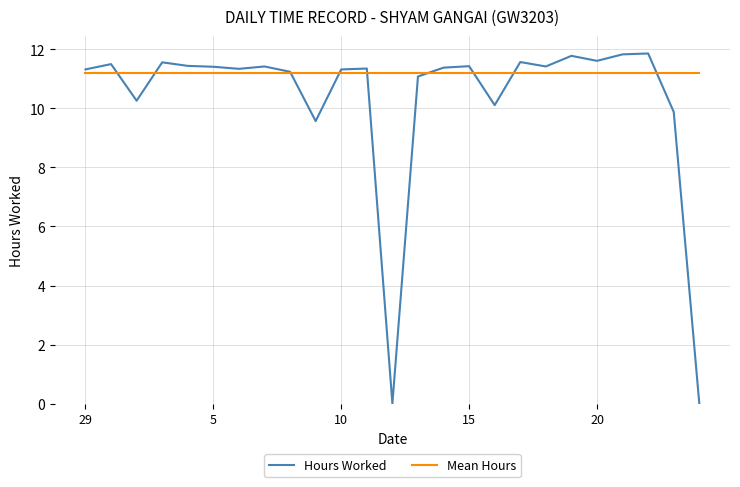

Rank the series by their maximum value, from lowest to highest.

Mean Hours, Hours Worked